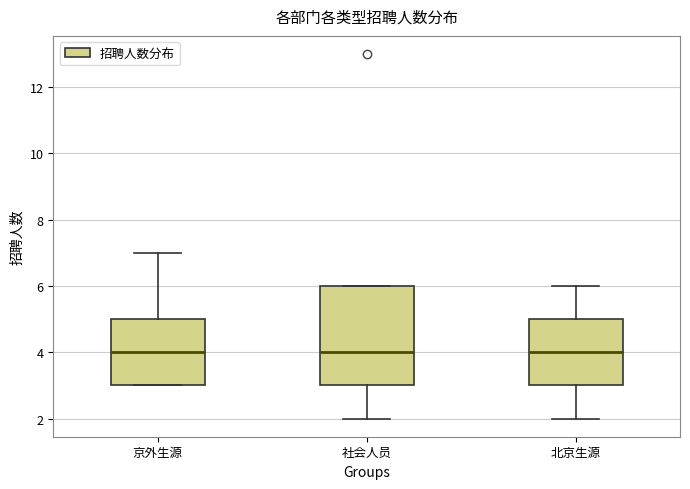

Reading left to right, transcribe this box plot: for each box, give where its median line is, the range the box spans, and where its two whiskers end, as read against the y-axis. The values are not printed on the chart, so give them approximately, as read against the axis.

京外生源: median 4, box 3 to 5, whiskers 3 to 7
社会人员: median 4, box 3 to 6, whiskers 2 to 6
北京生源: median 4, box 3 to 5, whiskers 2 to 6